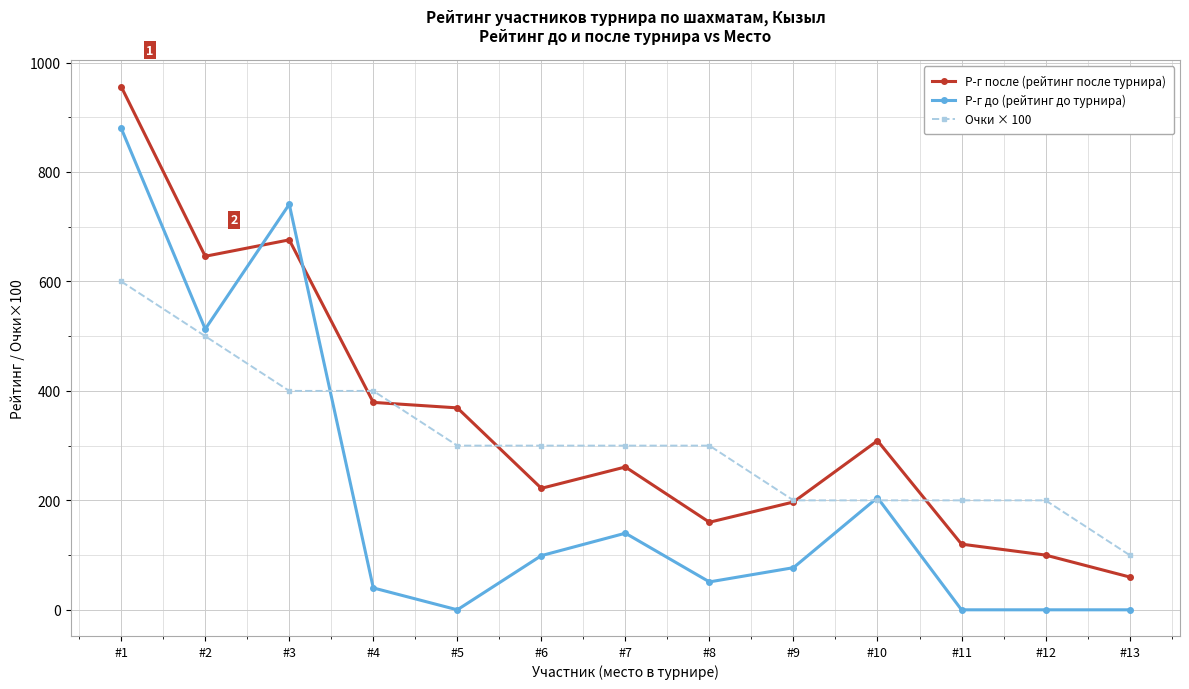

Reading left to right, transcribe all the data shown in this chart.

Р-г после (рейтинг после турнира): #1=956	#2=646	#3=676	#4=379	#5=369	#6=222	#7=261	#8=160	#9=197	#10=309	#11=120	#12=100	#13=60
Р-г до (рейтинг до турнира): #1=880	#2=513	#3=741	#4=40	#5=0	#6=99	#7=140	#8=51	#9=77	#10=205	#11=0	#12=0	#13=0
Очки × 100: #1=600	#2=500	#3=400	#4=400	#5=300	#6=300	#7=300	#8=300	#9=200	#10=200	#11=200	#12=200	#13=100